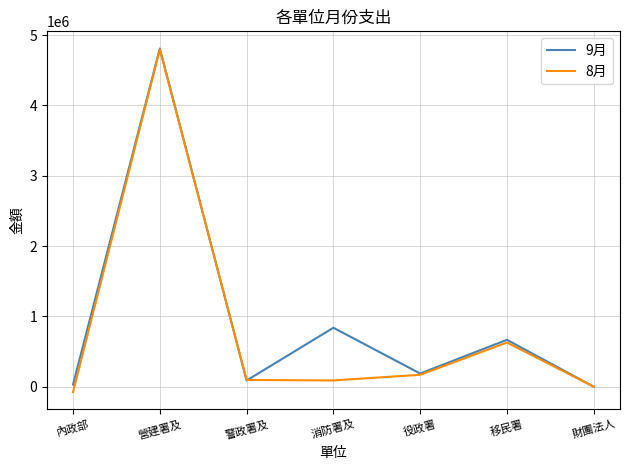

At which category does the chart reach its peak across all series?

營建署及